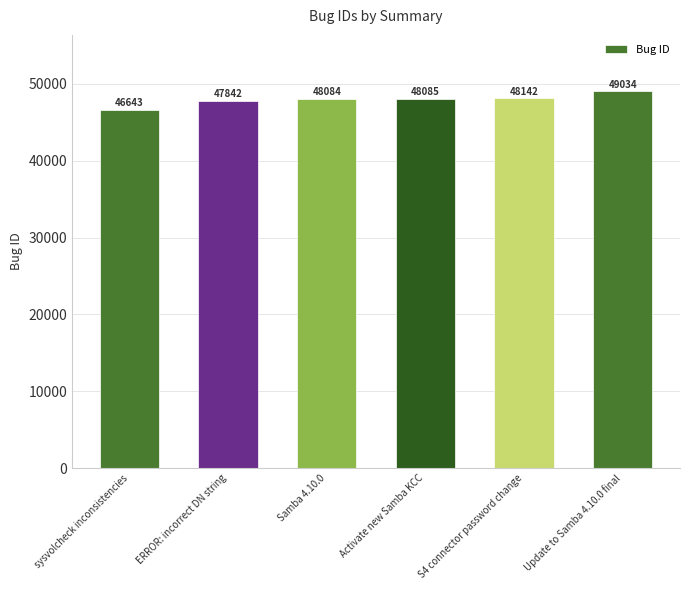

What position from the right is Update to Samba 4.10.0 final?

1